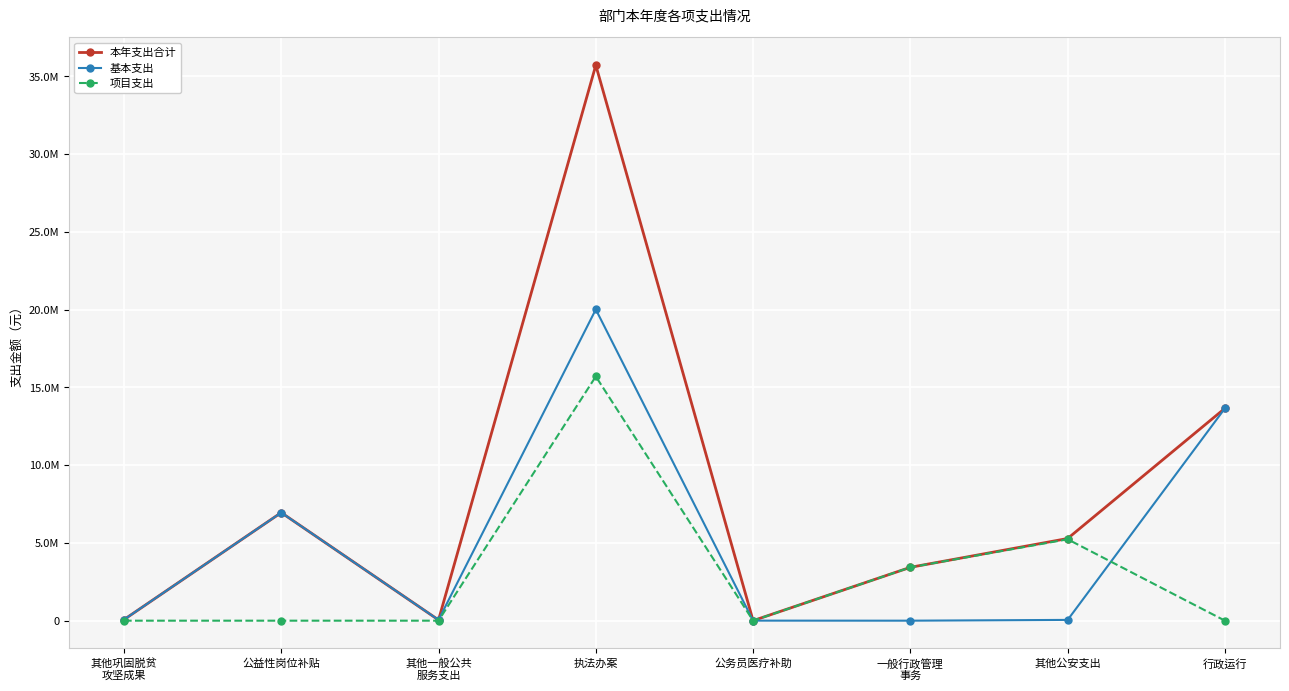

What is the label of the 2nd point from the right?

其他公安支出